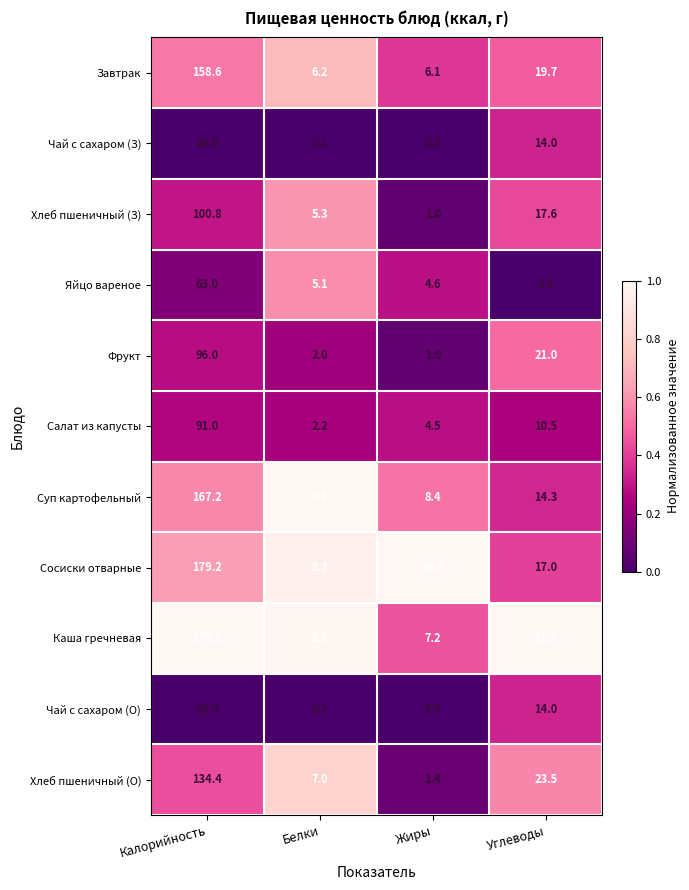

List the labels in order of Каша гречневая value, smallest first.

Жиры, Белки, Углеводы, Калорийность